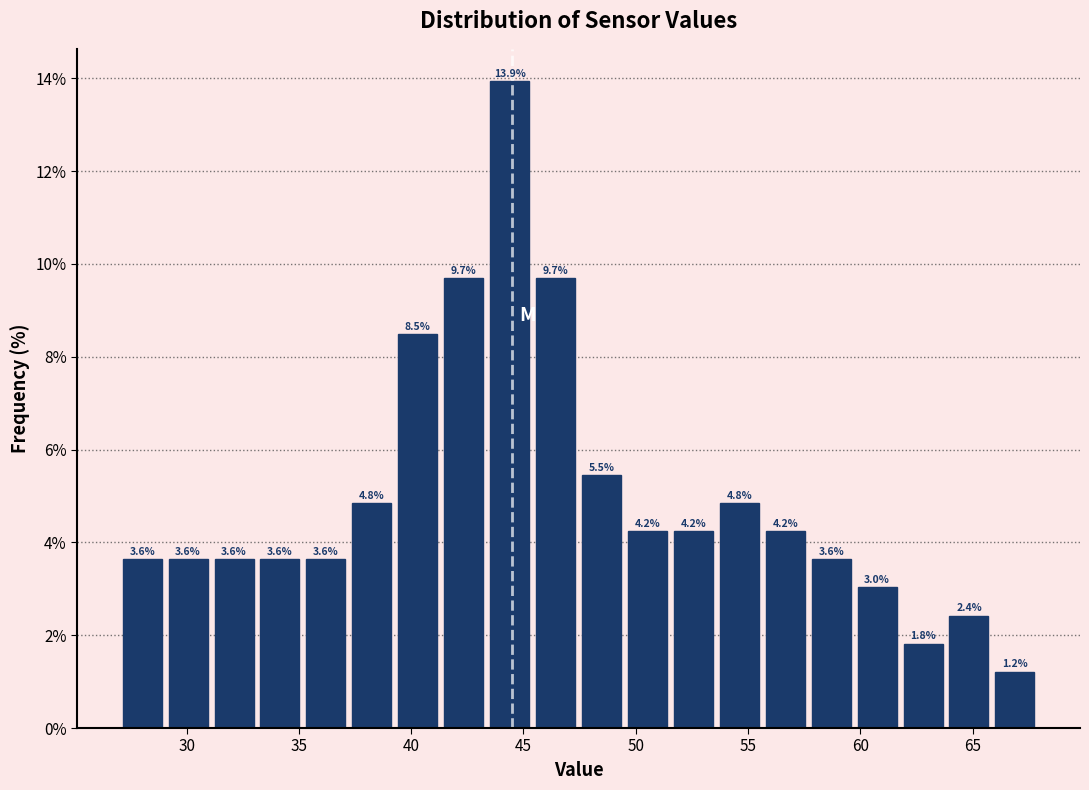

How tall is the bar that spans 39.5 to 41.5 on the x-axis? The bar edges are not printed on the chart, so give them approximately, as read against the axis.

8.5